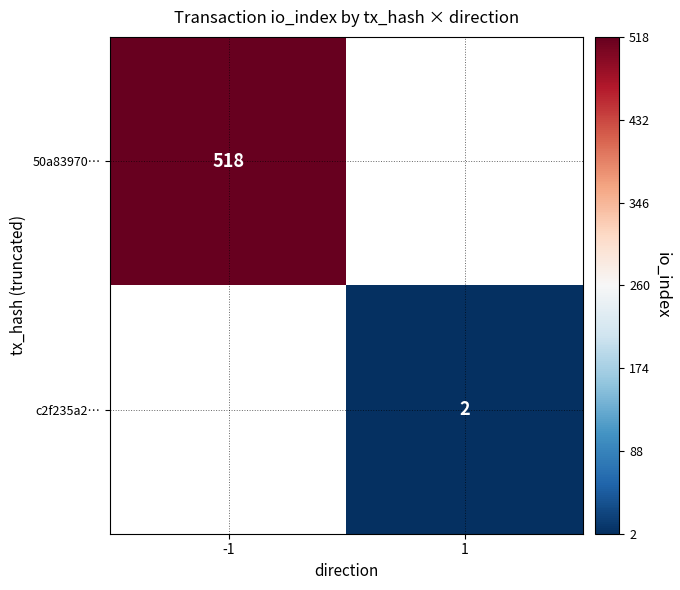

Which label corresponds to the smallest value in the chart?

1